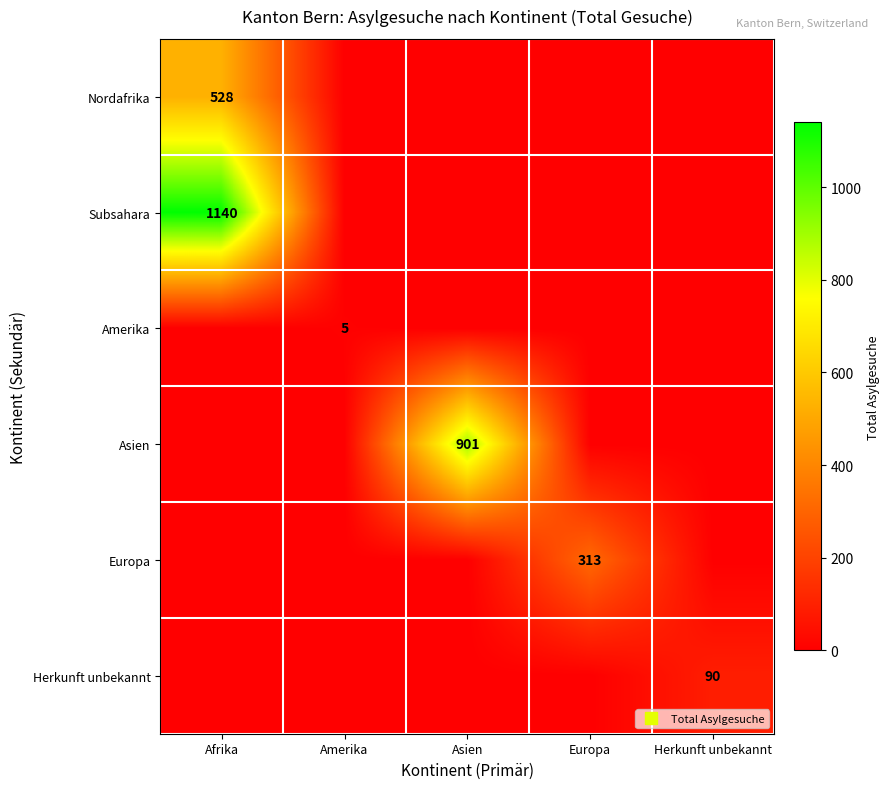

What is the sum of the Nordafrika values at Afrika and Asien?

528